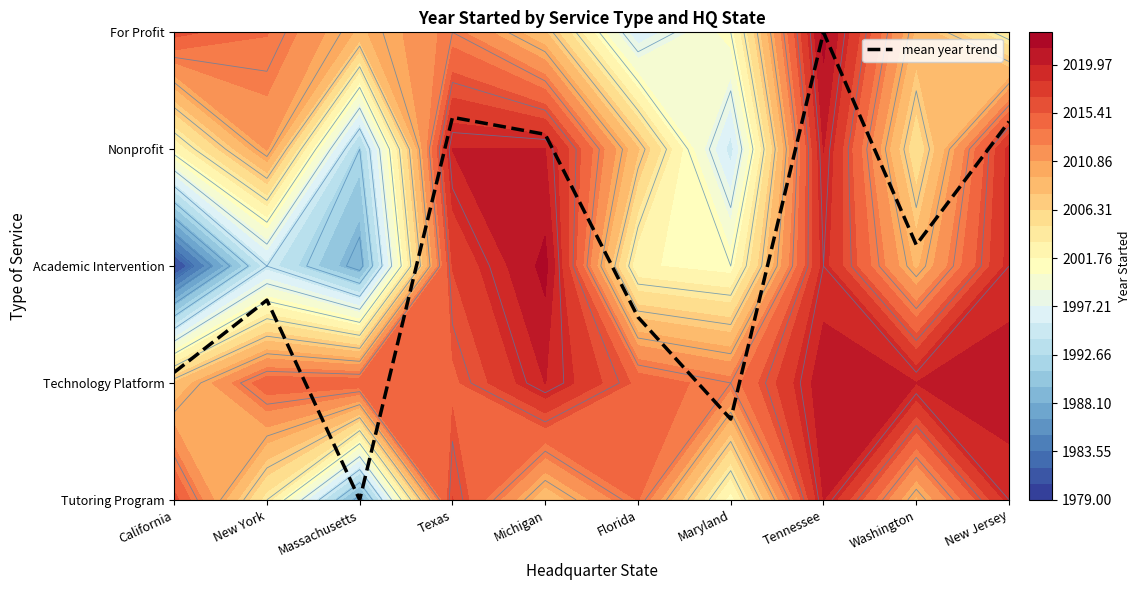

What is the change in value from Massachusetts to Texas?

+3.3